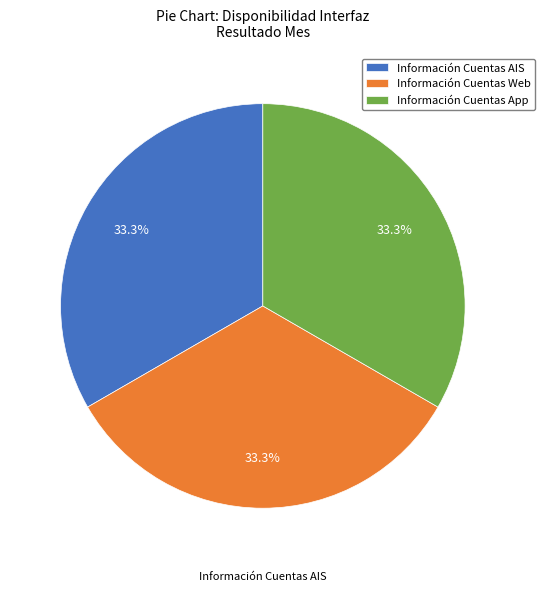

Is Información Cuentas App the majority of the pie?

No